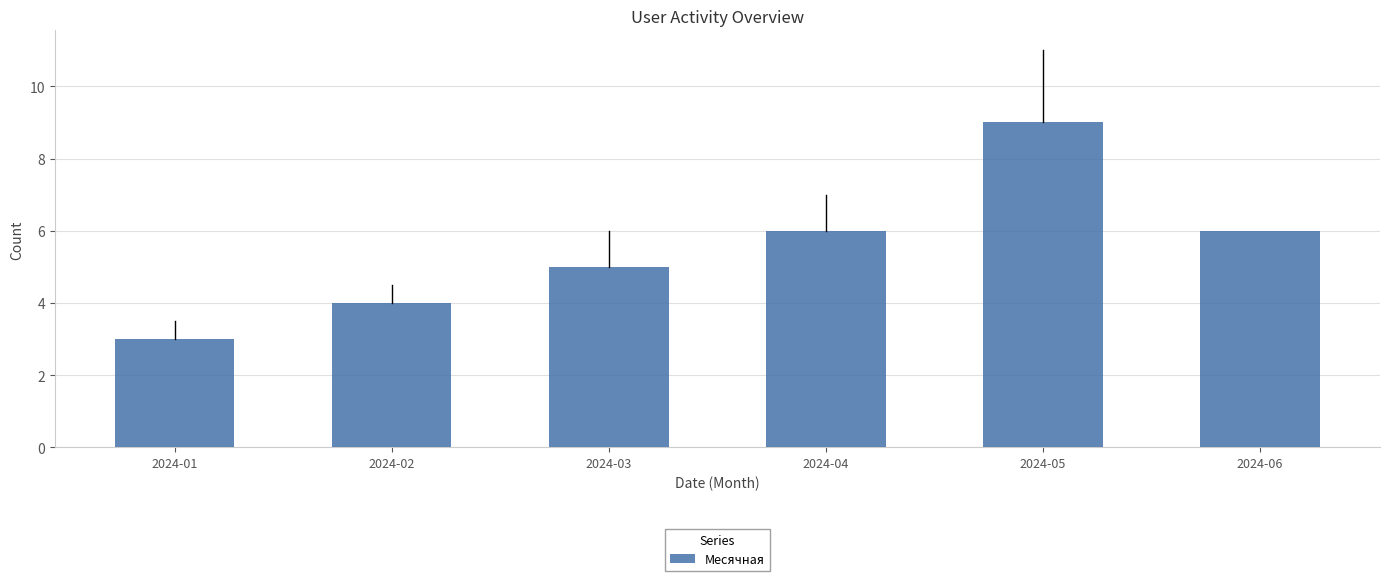

What is the sum of the values at 2024-04 and 2024-06?

12